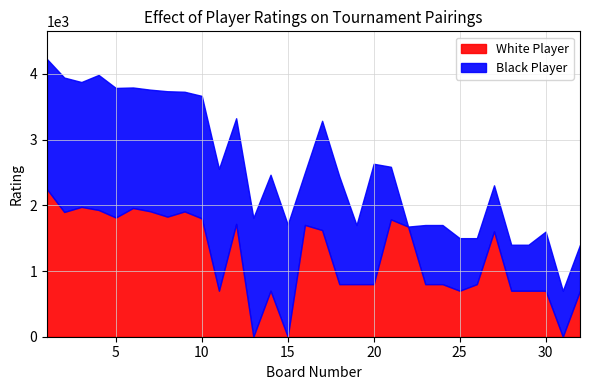

Rank the series by their average value, from highest to lowest.

Black Rating, White Rating